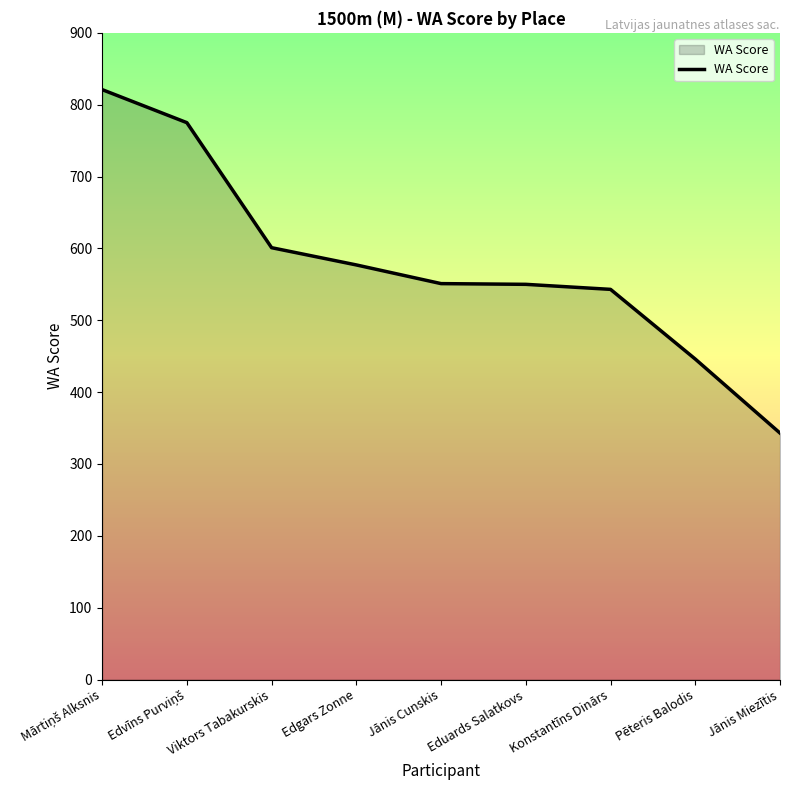

What is the maximum value shown in the chart?

821